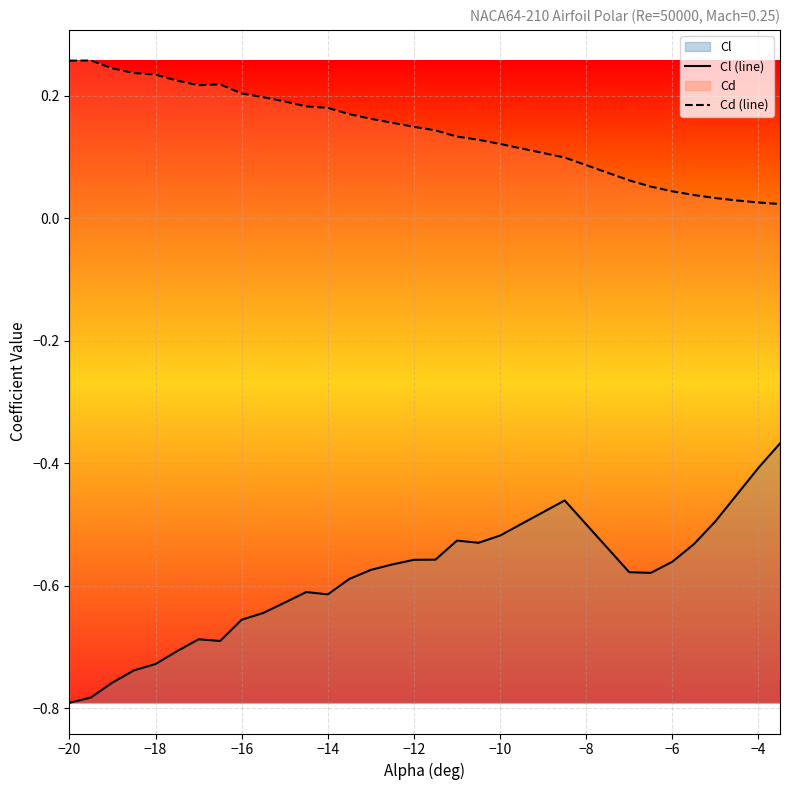

The Cl (line) series shows -1.0 at −16. True or false?

False